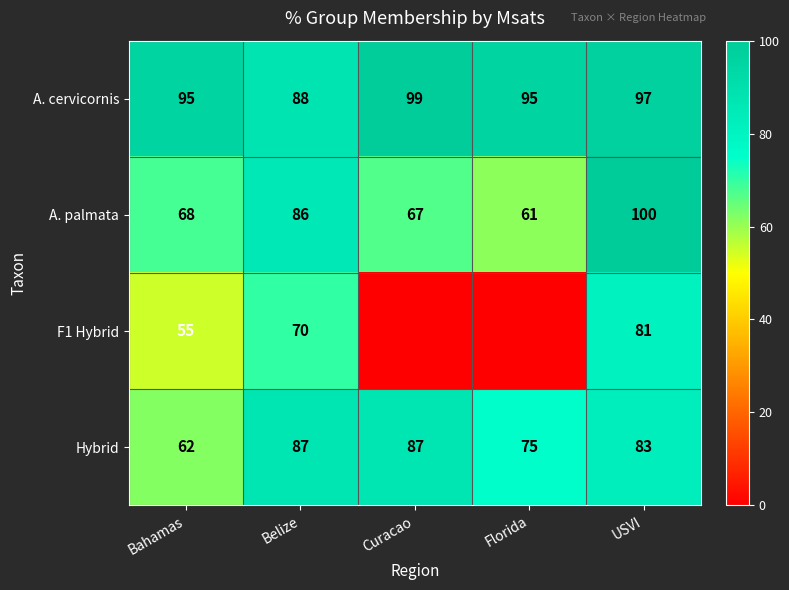

Which category has the lowest value in the Hybrid series?

Bahamas